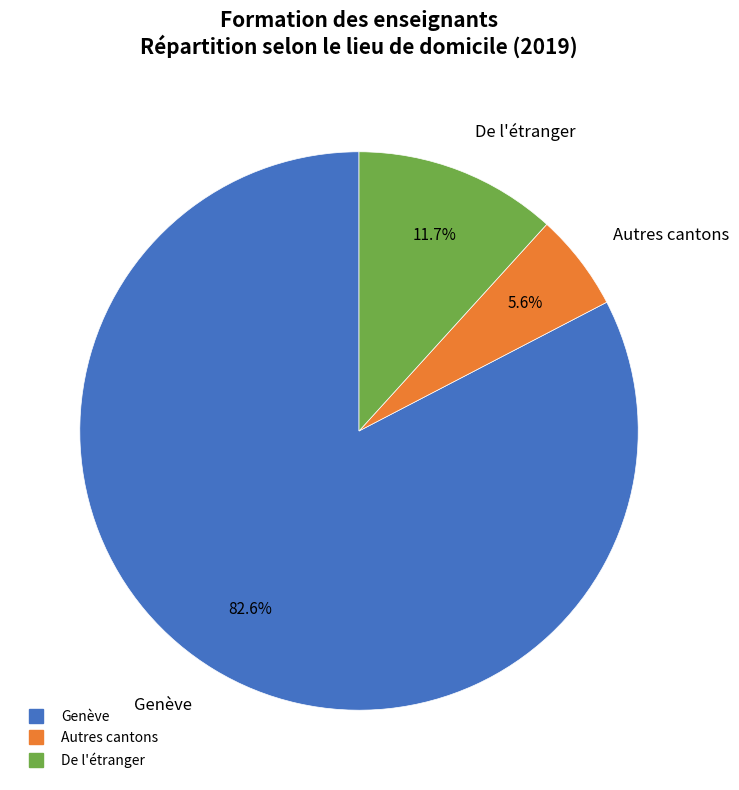

To the nearest percent, what is the difference between the Autres cantons and De l'étranger slice percentages?

6%